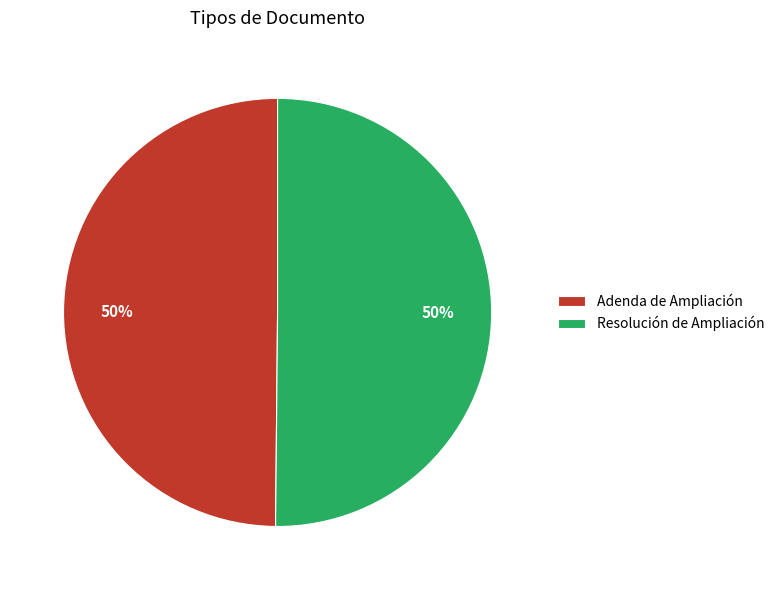

What is the ratio of the value at Adenda de Ampliación to the value at Resolución de Ampliación?

1.0